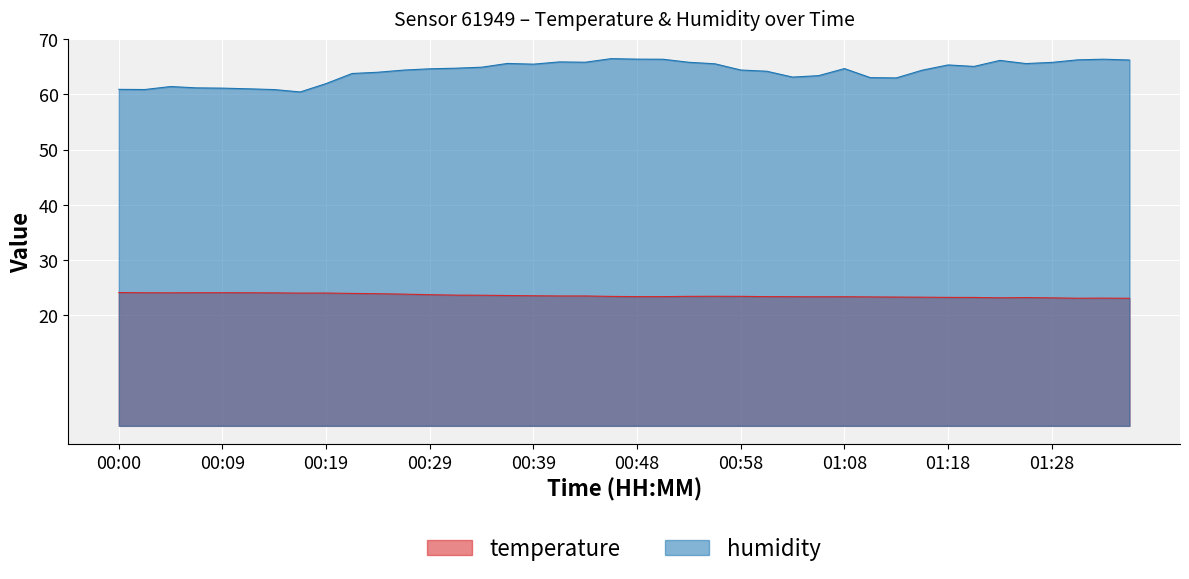

Where is the first local minimum for temperature?

00:05